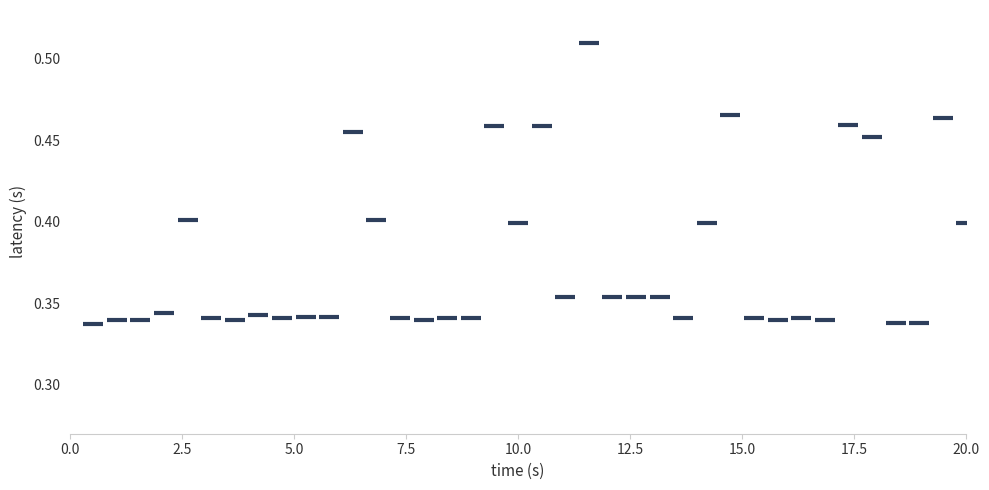

What is the range of X values (max minus min)?

19.5